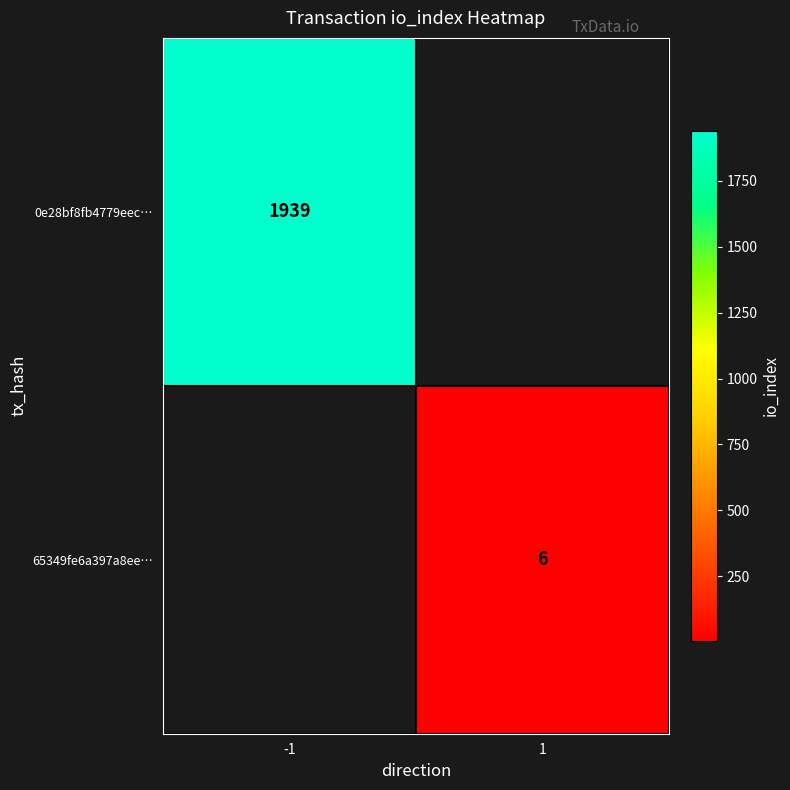

True or false: 0e28bf8fb4779eec… has a value of 2535 at -1.

False